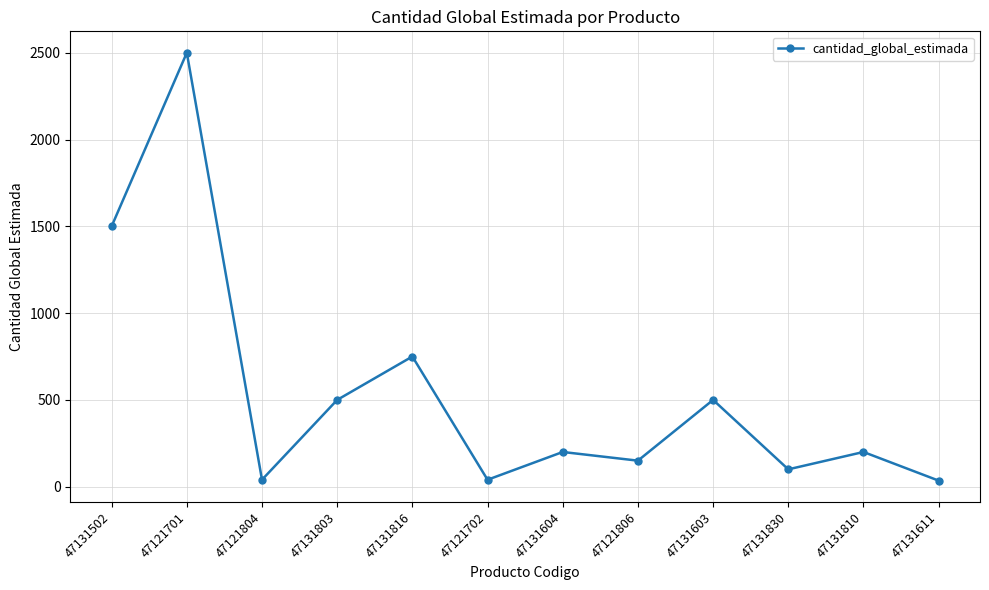

Is this an area chart (filled region under the line)?

No